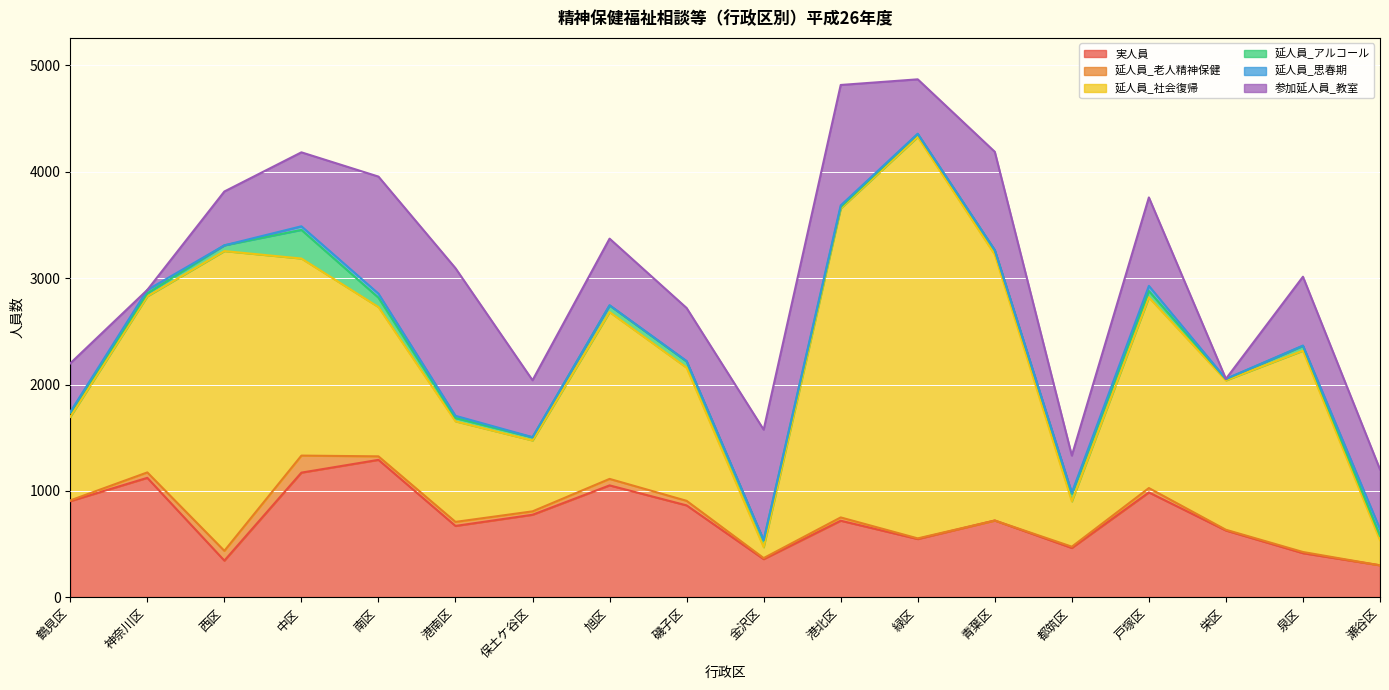

What is the difference between the 延人員_アルコール values at 南区 and 磯子区?

30